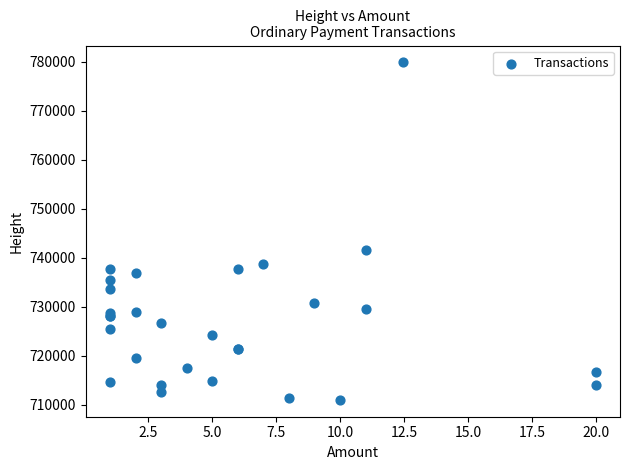

What Y value in the scatter plot is closest to 745437?

741607